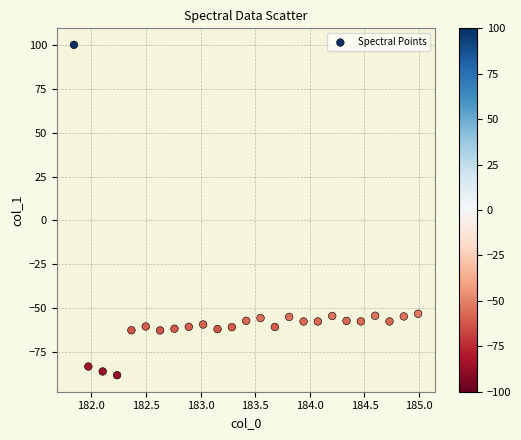

What is the range of Y values (max minus min)?

188.1